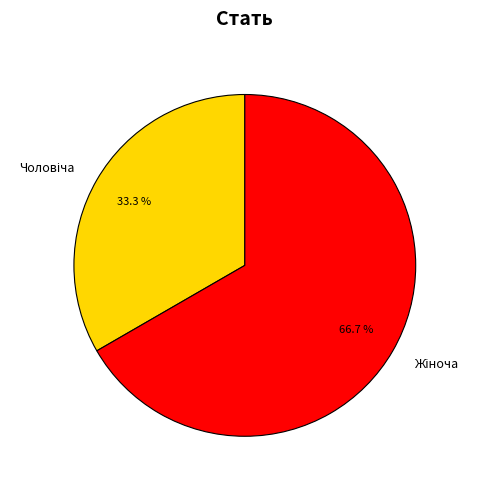

Is there any slice that represents more than half of the pie?

Yes